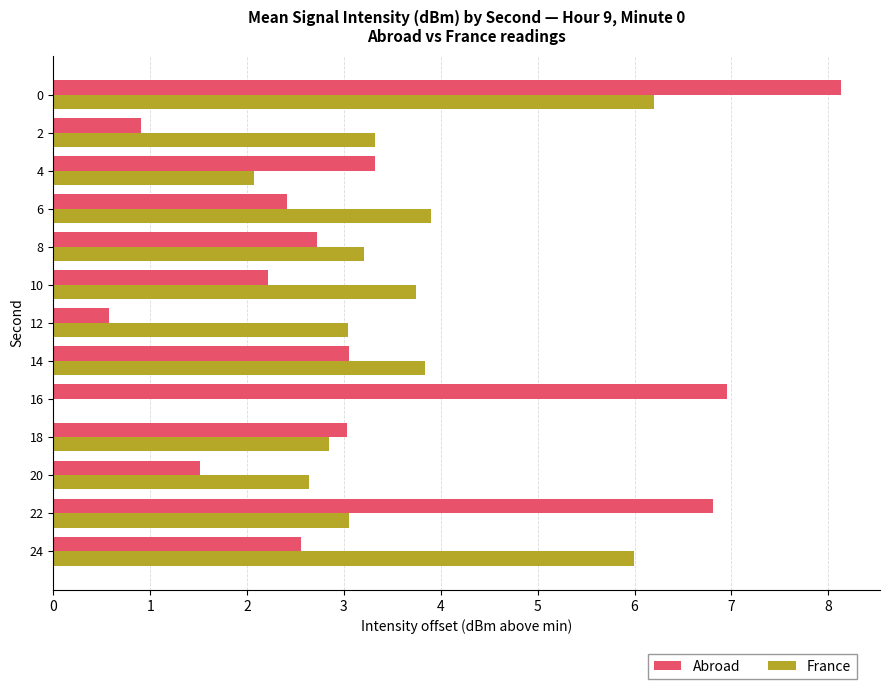

At which label does France reach its peak?

0